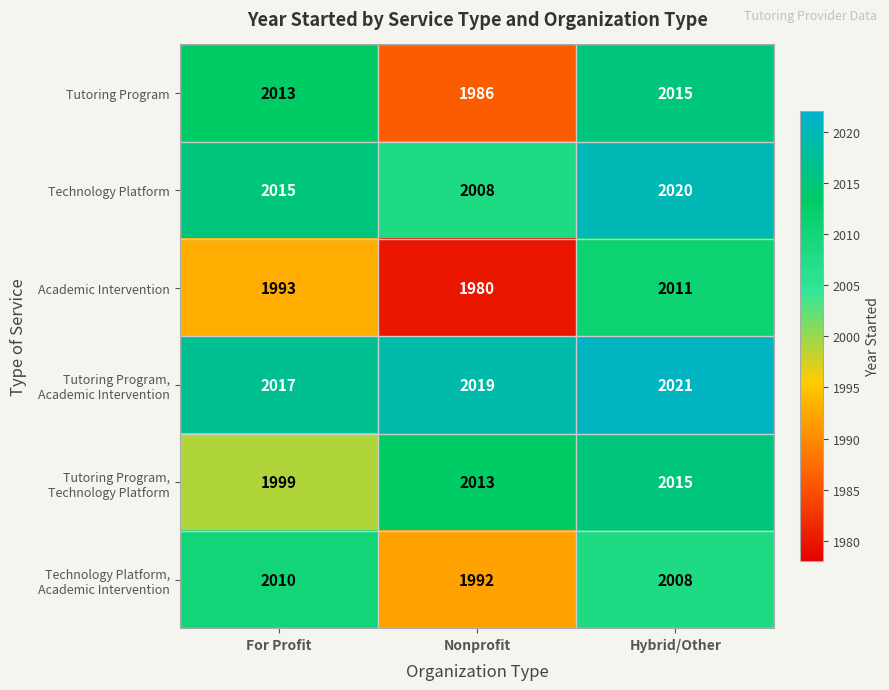

Between Nonprofit and Hybrid/Other, which series saw the biggest shift?

Academic Intervention